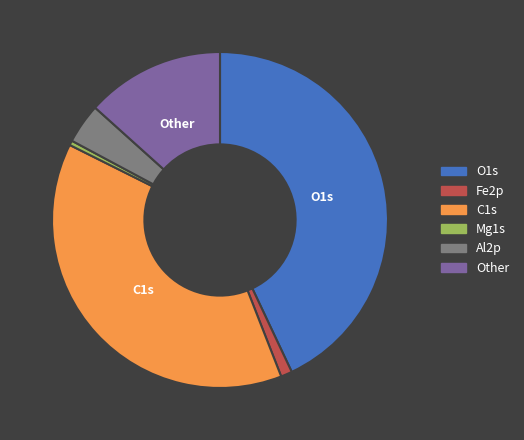

Count the number of slices in the pie.

6